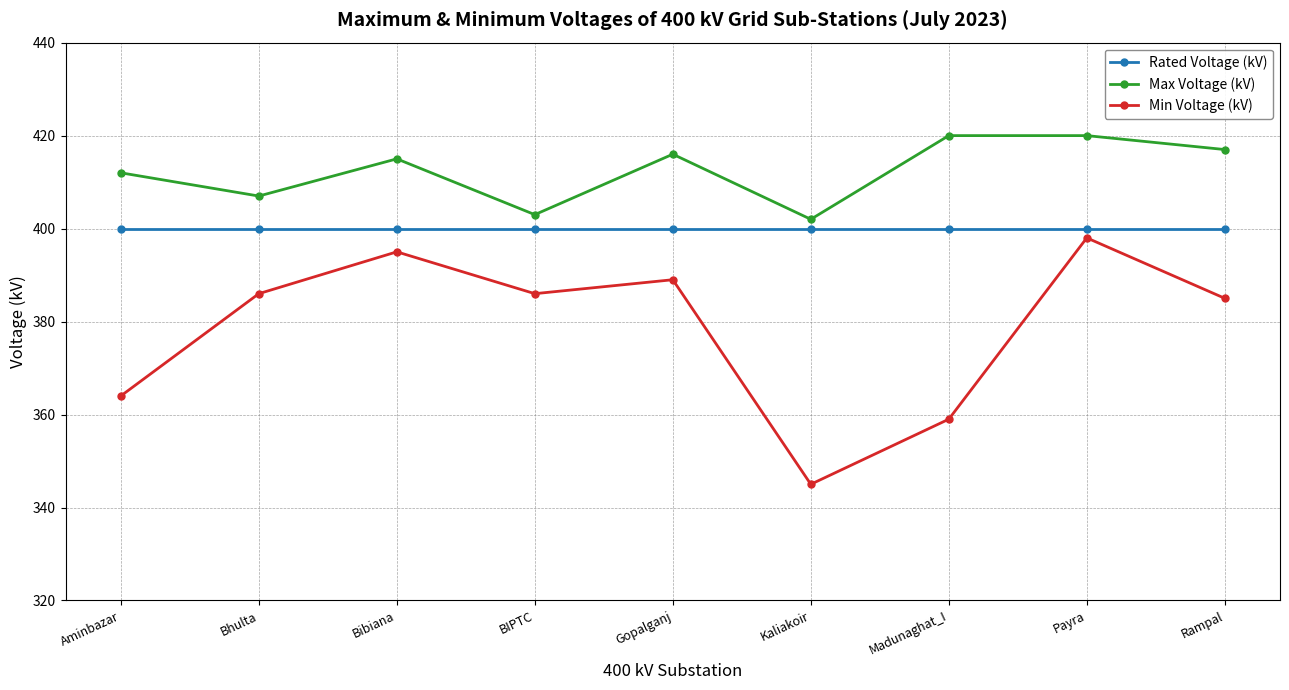

At which category is the sum across all series the highest?

Payra